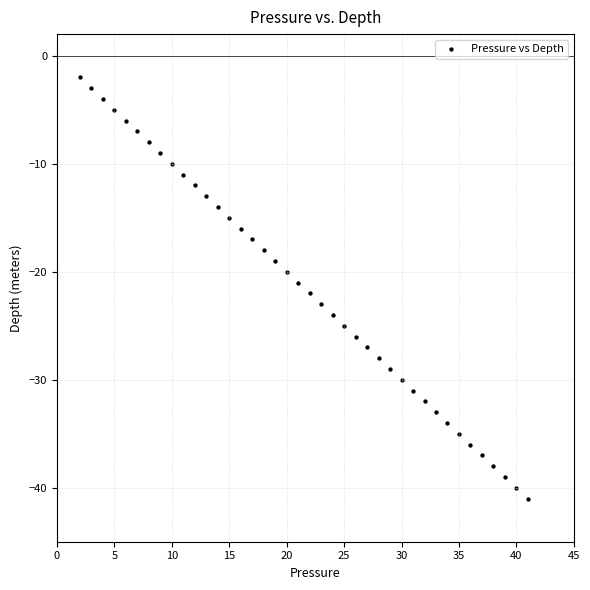

What is the range of Y values (max minus min)?

39